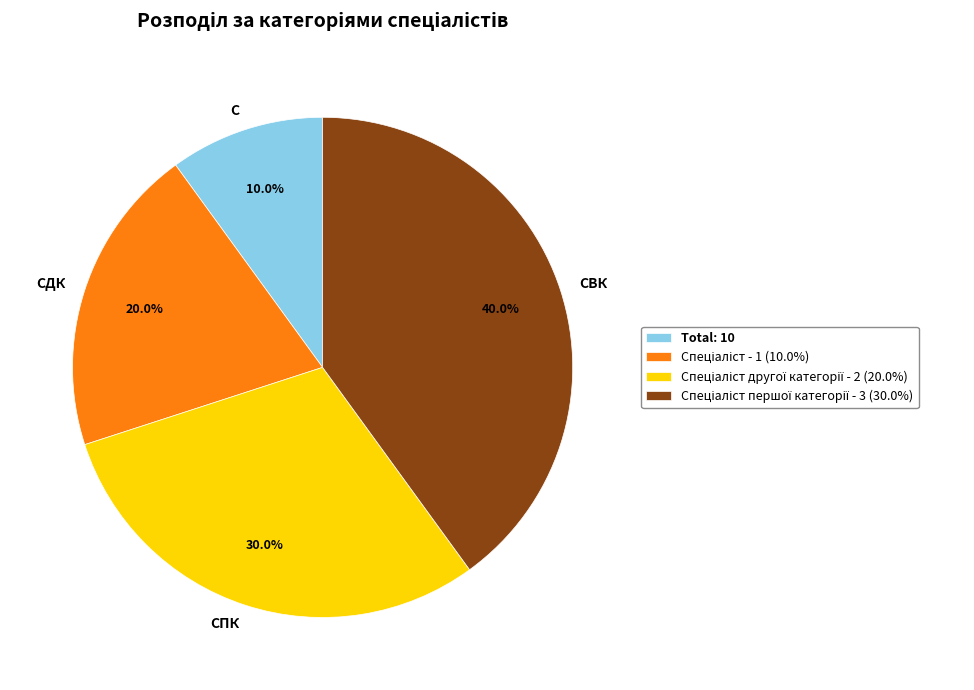

How many segments does this pie chart have?

4